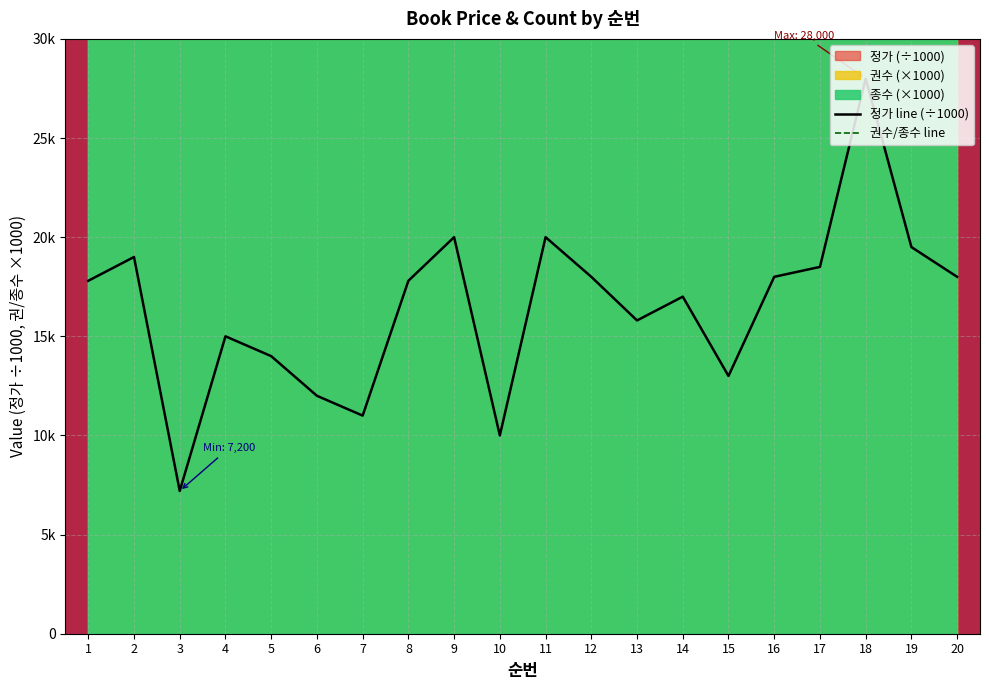

What is the sum of the 정가 line (÷1000) values at 1 and 18?

45.8